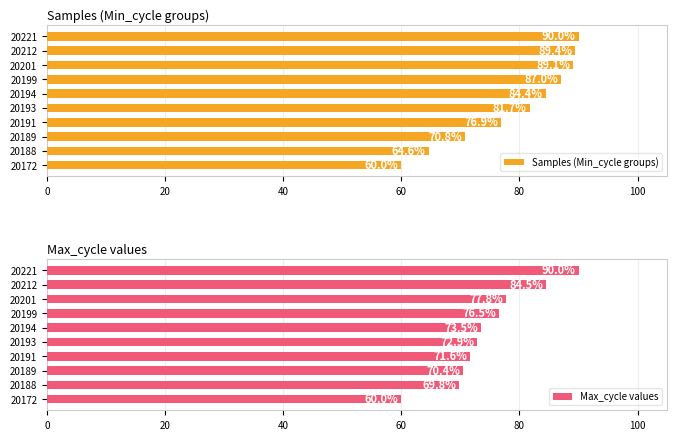

What is the difference between the maximum and minimum values in the Max_cycle values series?

30.0